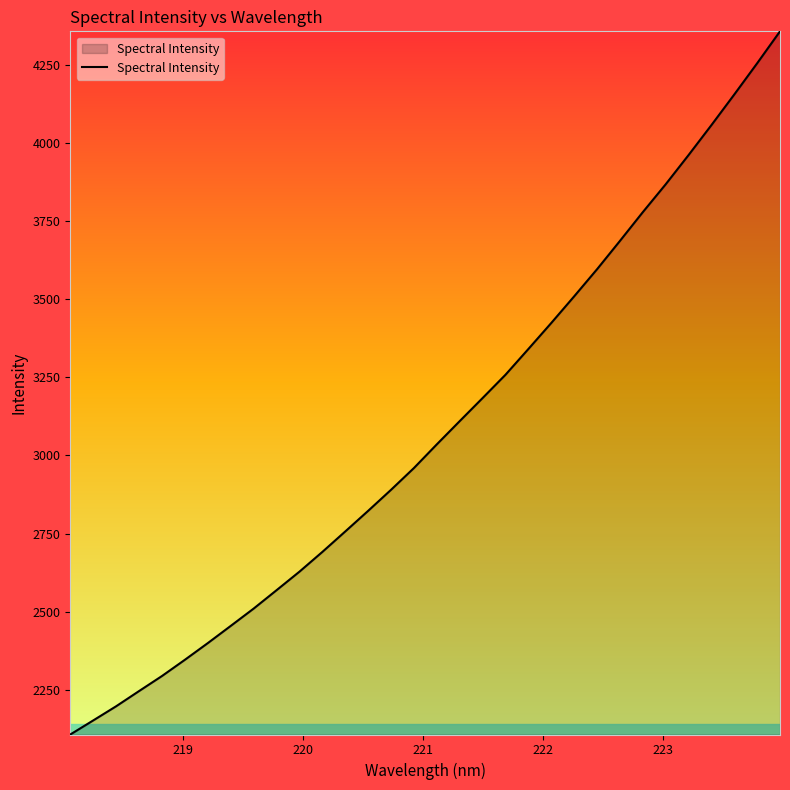

Reading left to right, transcribe all the data shown in this chart.

2107.4	2152.3	2197.6	2246.3	2294.4	2346.3	2399.7	2454.7	2510.0	2568.9	2628.1	2691.3	2756.7	2822.7	2890.0	2959.7	3035.5	3109.7	3183.5	3258.0	3340.4	3423.6	3508.7	3595.4	3686.0	3777.9	3867.1	3960.5	4056.4	4154.4	4254.2	4356.4